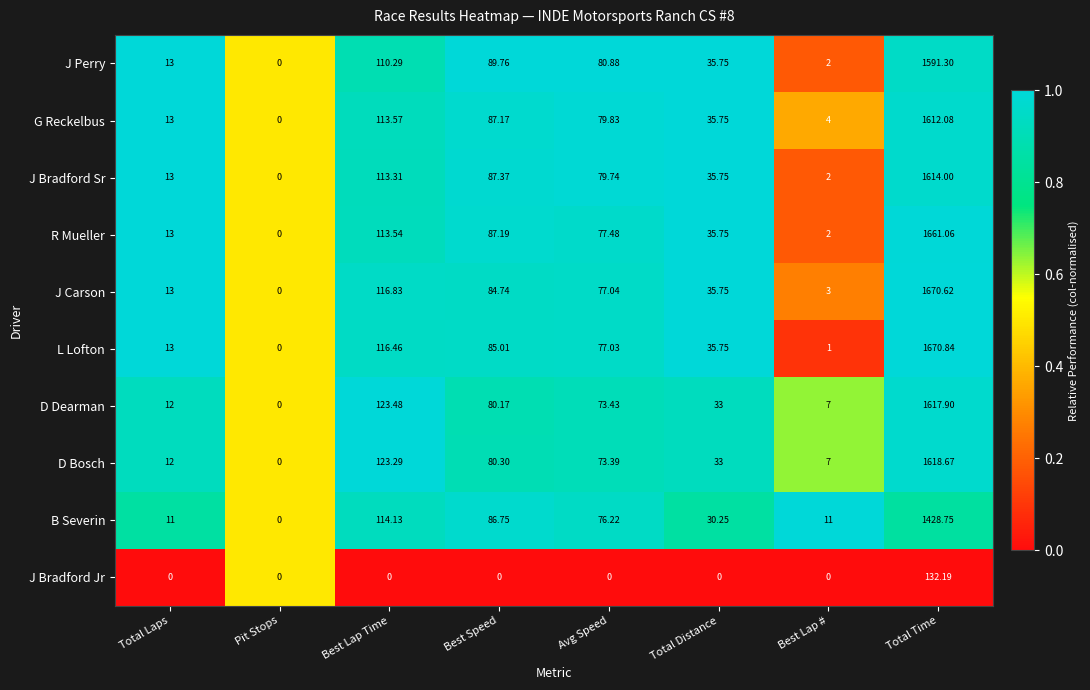

Which series has the largest range (max minus min)?

L Lofton